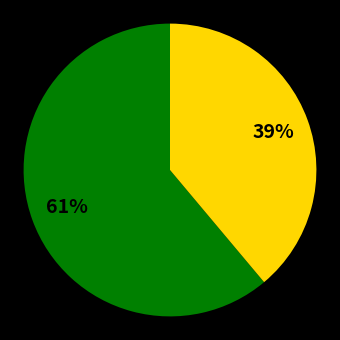

To the nearest percent, what is the average slice percentage?

50%